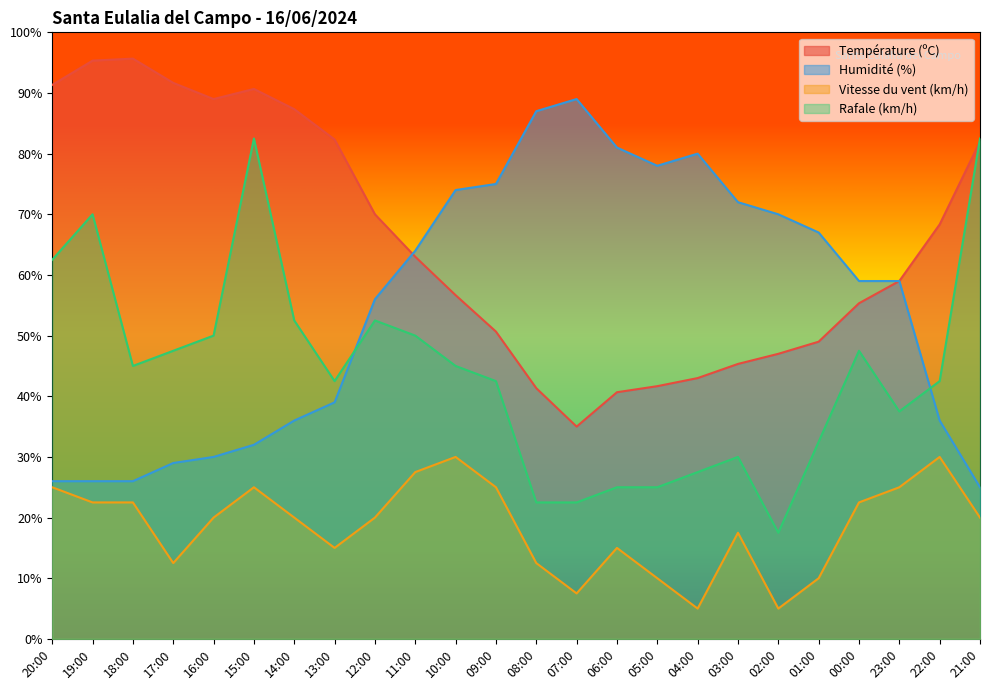

What is the total value across all series at 20:00?

204.8